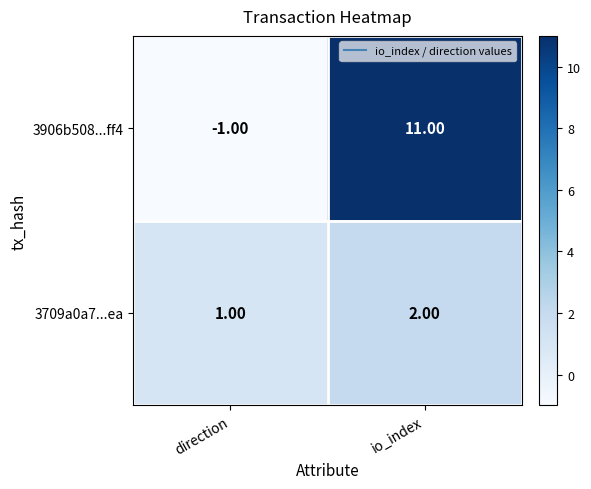

Rank the categories by 3906b508...ff4 value from highest to lowest.

io_index, direction